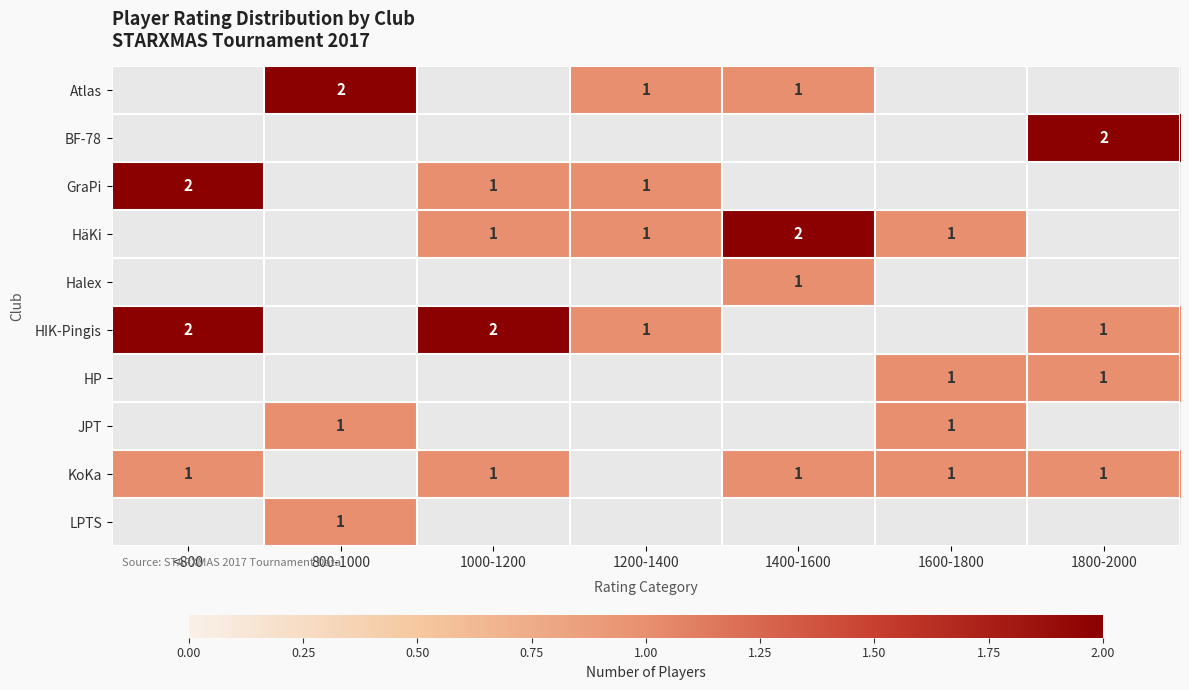

The HäKi series shows 2 at 1400-1600. True or false?

True